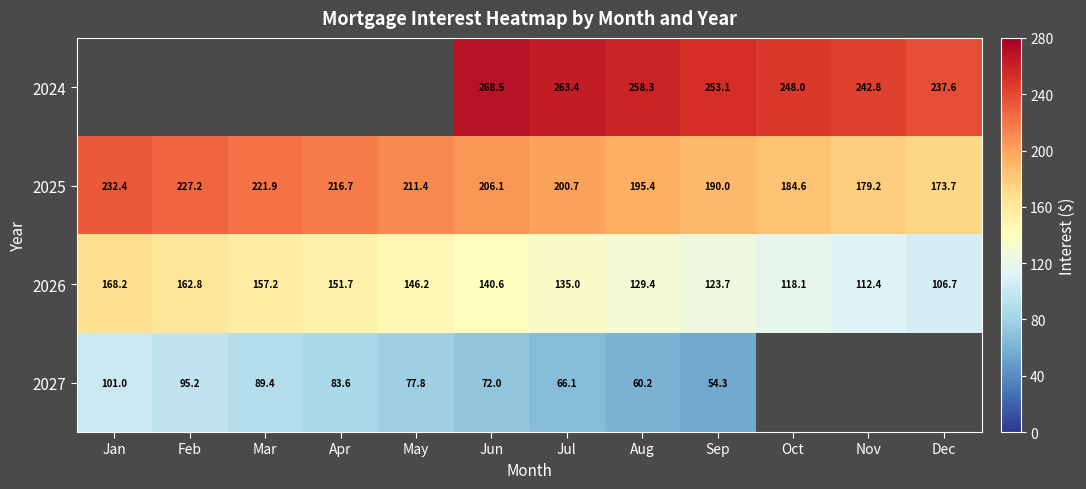

Where does the 2026 series first go above 140?

Jan